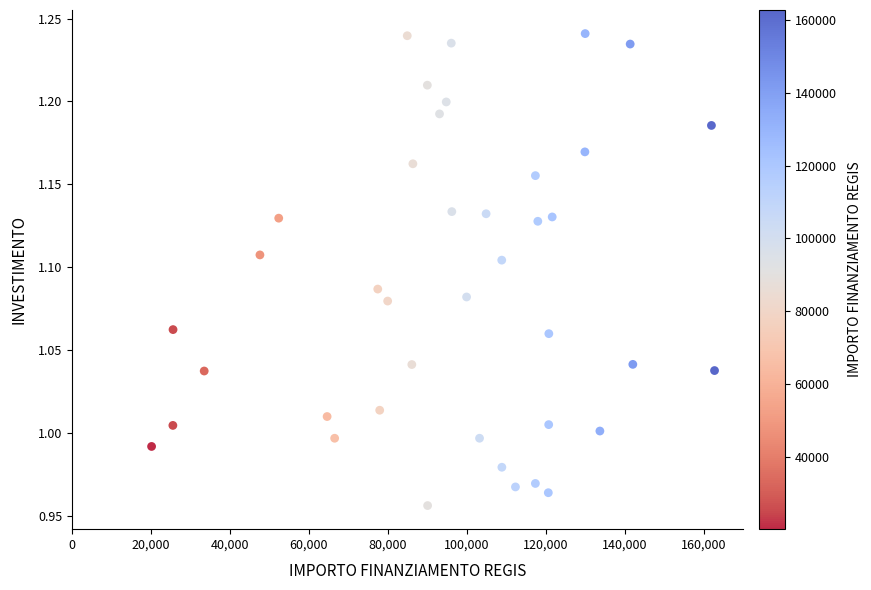

What is the range of X values (max minus min)?

142668.0